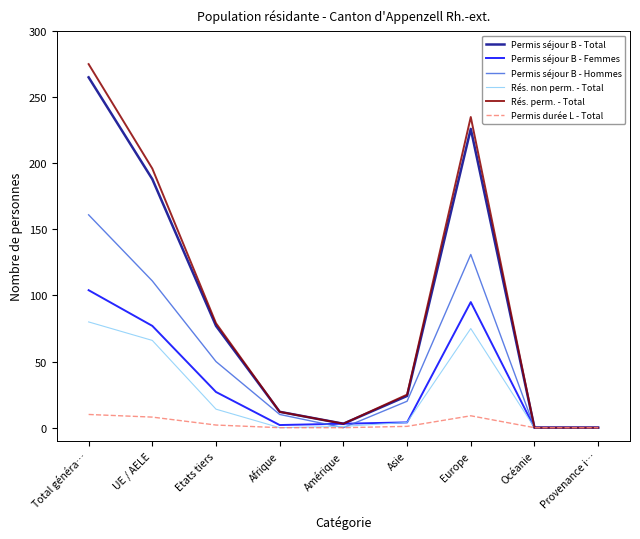

What is the difference between the maximum and minimum values in the Rés. non perm. - Total series?

80